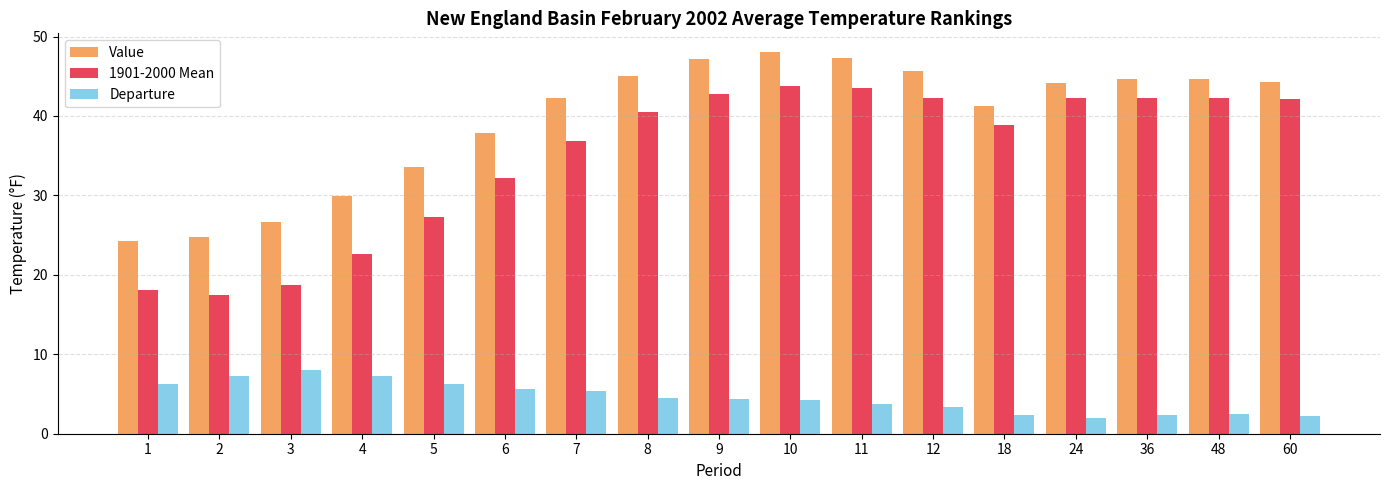

At which category does the chart reach its peak across all series?

10